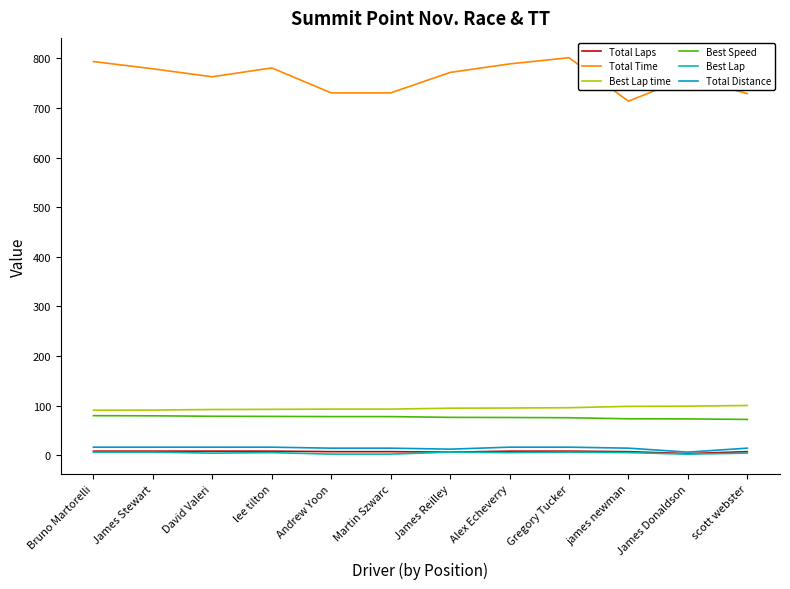

The value of Total Time at Andrew Yoon is 730.2. True or false?

True